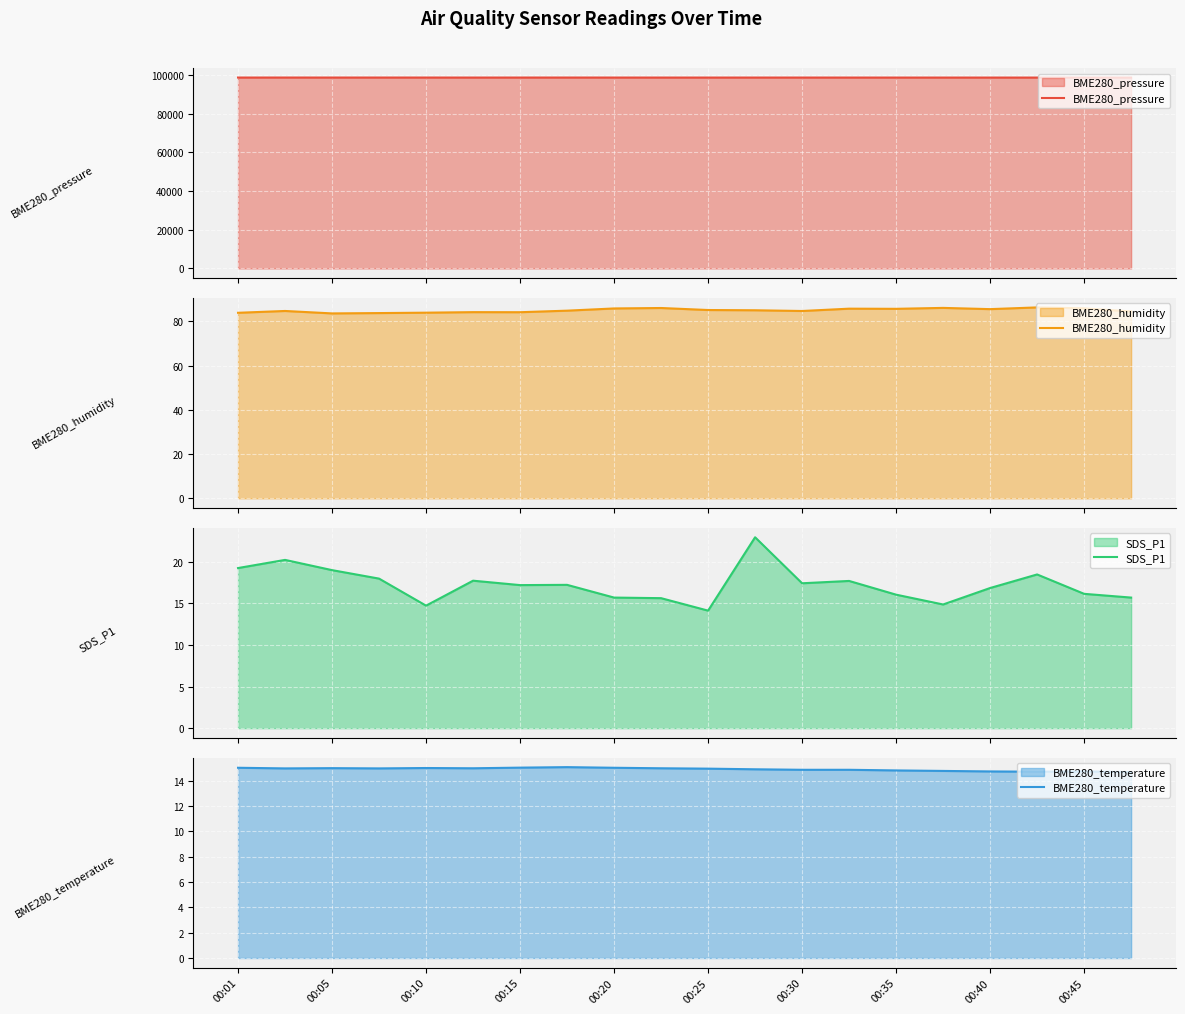

Rank the series at 00:01 from highest to lowest value.

BME280_pressure, BME280_humidity, SDS_P1, BME280_temperature